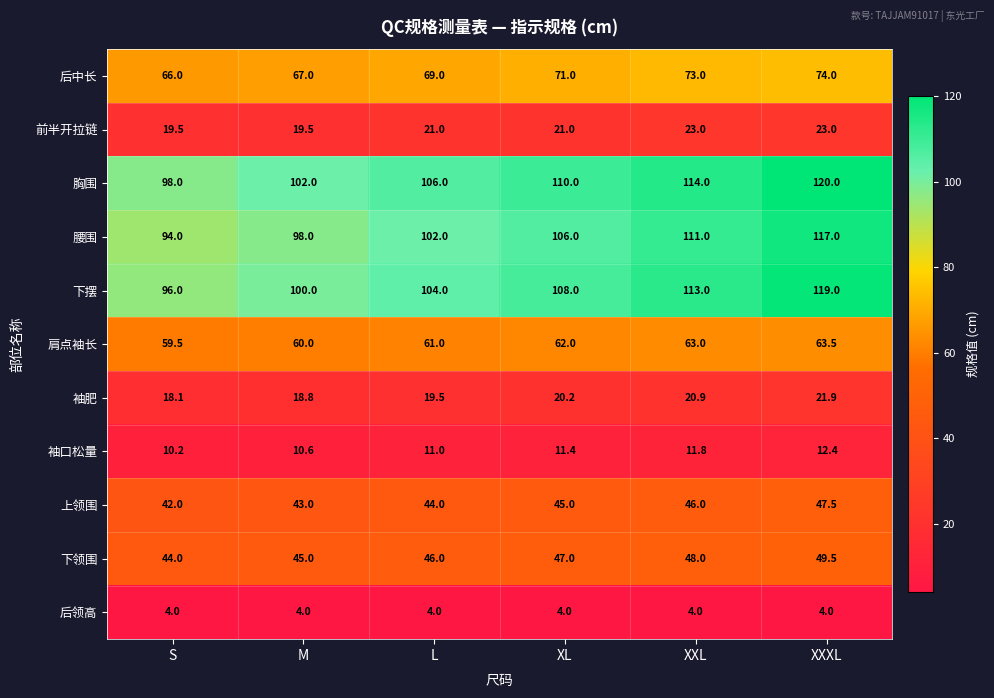

What is the spread (max minus min) of values at S?

94.0